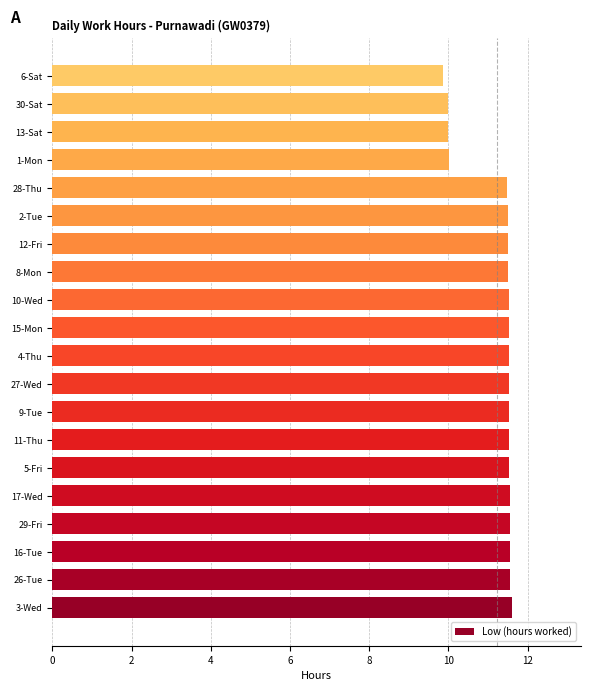

True or false: the data shows 2.5 at 13-Sat.

False